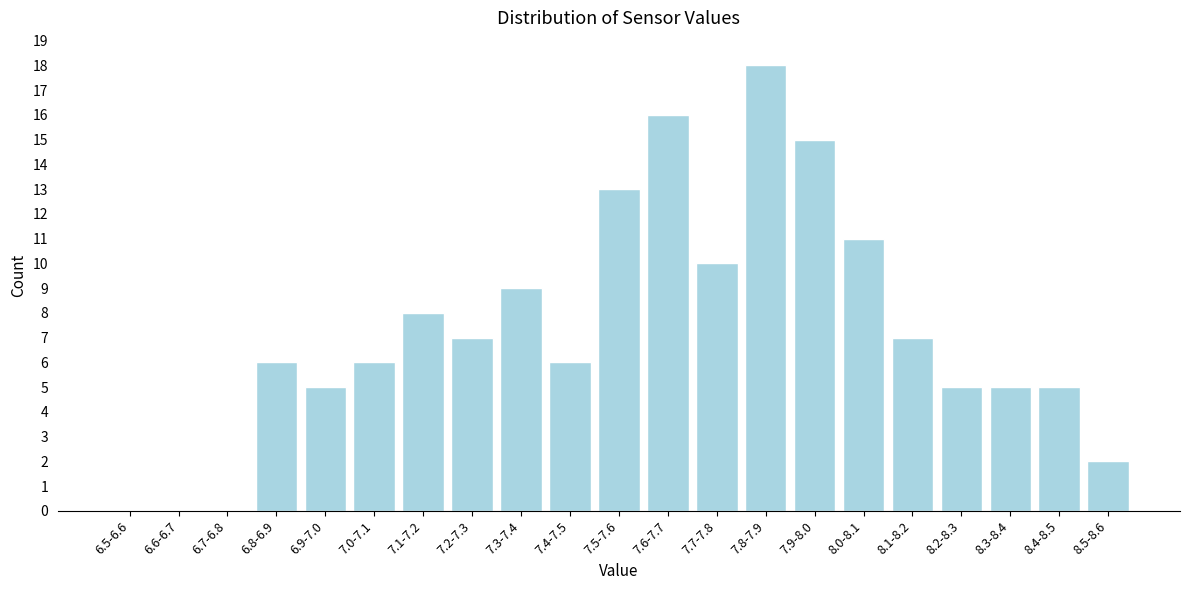

Reading right to left, transcribe all the data shown in this chart.

8.5-8.6=2	8.4-8.5=5	8.3-8.4=5	8.2-8.3=5	8.1-8.2=7	8.0-8.1=11	7.9-8.0=15	7.8-7.9=18	7.7-7.8=10	7.6-7.7=16	7.5-7.6=13	7.4-7.5=6	7.3-7.4=9	7.2-7.3=7	7.1-7.2=8	7.0-7.1=6	6.9-7.0=5	6.8-6.9=6	6.7-6.8=0	6.6-6.7=0	6.5-6.6=0